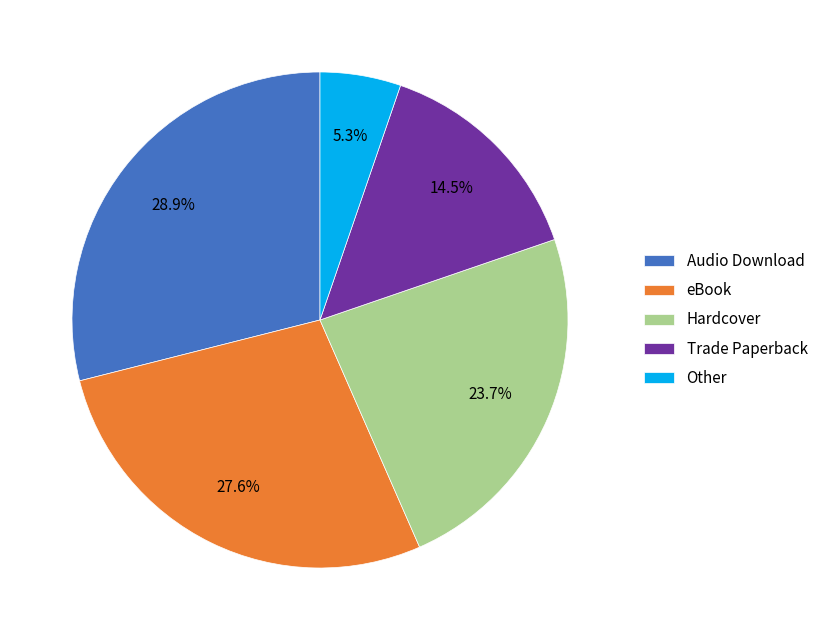

How much of the chart is everything except Hardcover?

76.3%